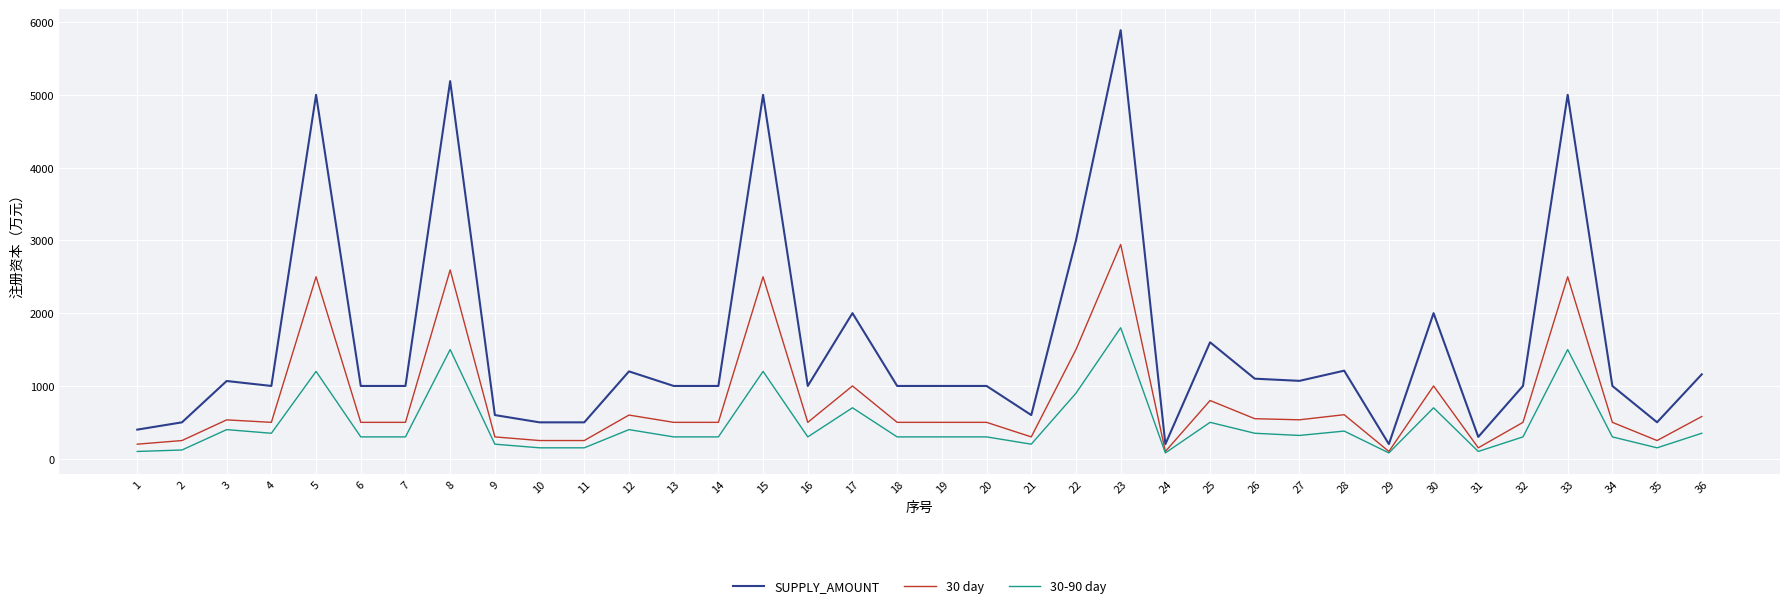

What are all the series names shown in the legend?

SUPPLY_AMOUNT, 30 day, 30-90 day